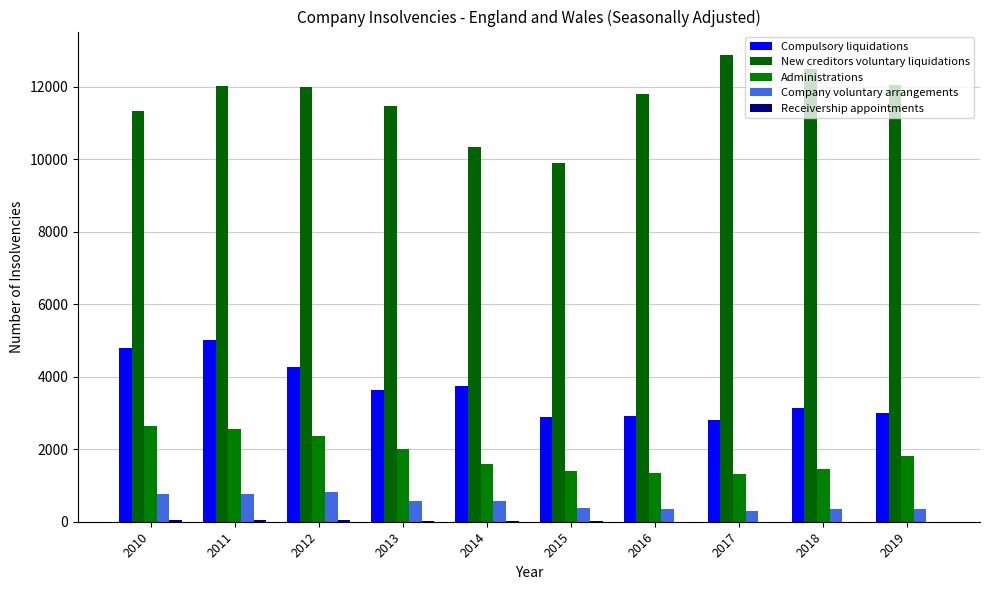

Is it true that Administrations equals 3628 at 2010?

False